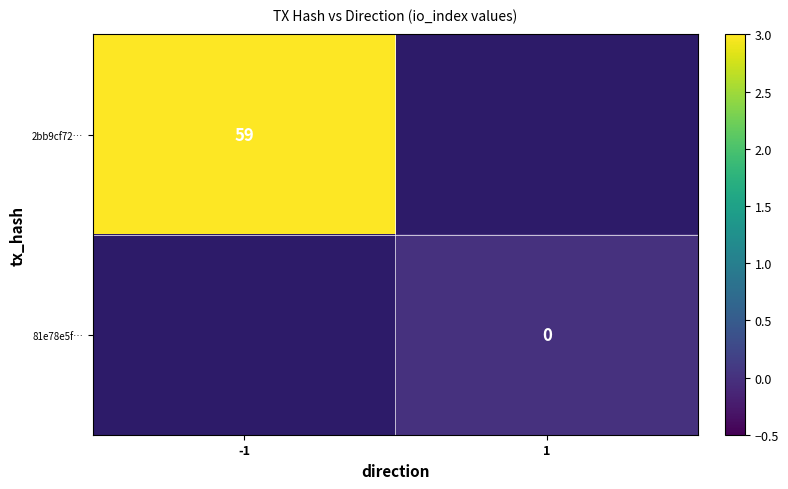

What is the maximum value shown in the chart?

59.0